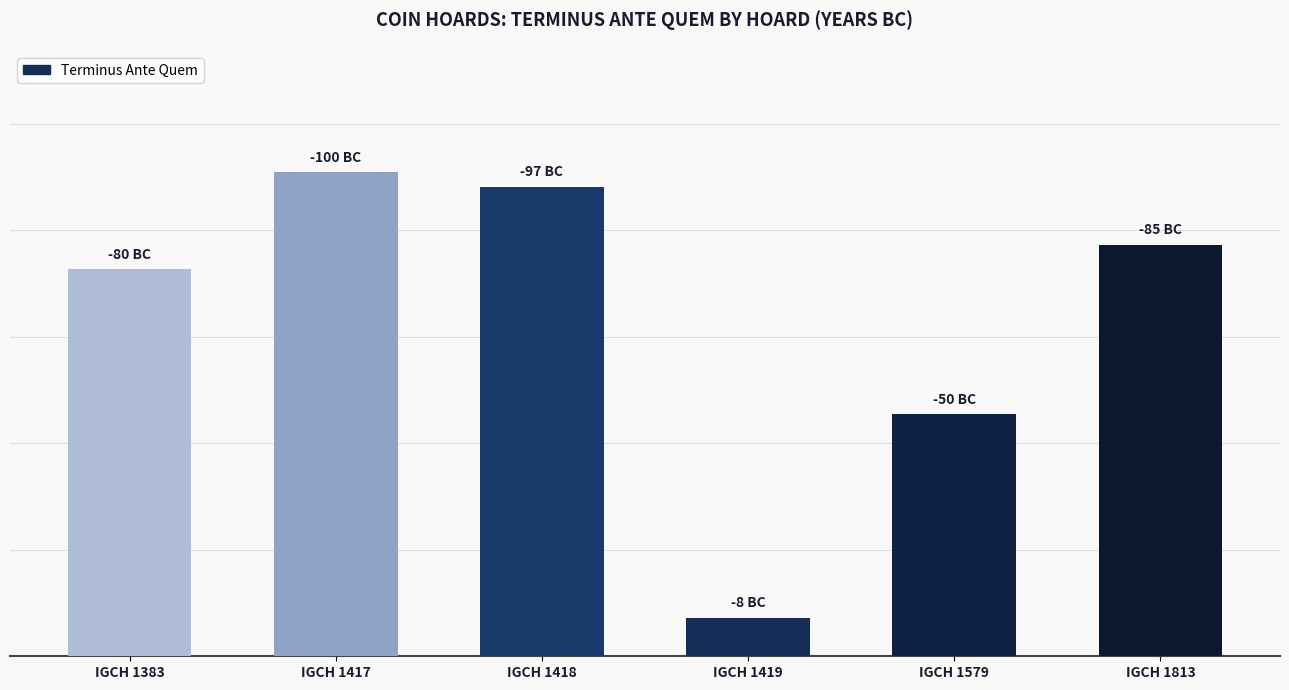

What is the value of the 1st bar from the left?

80